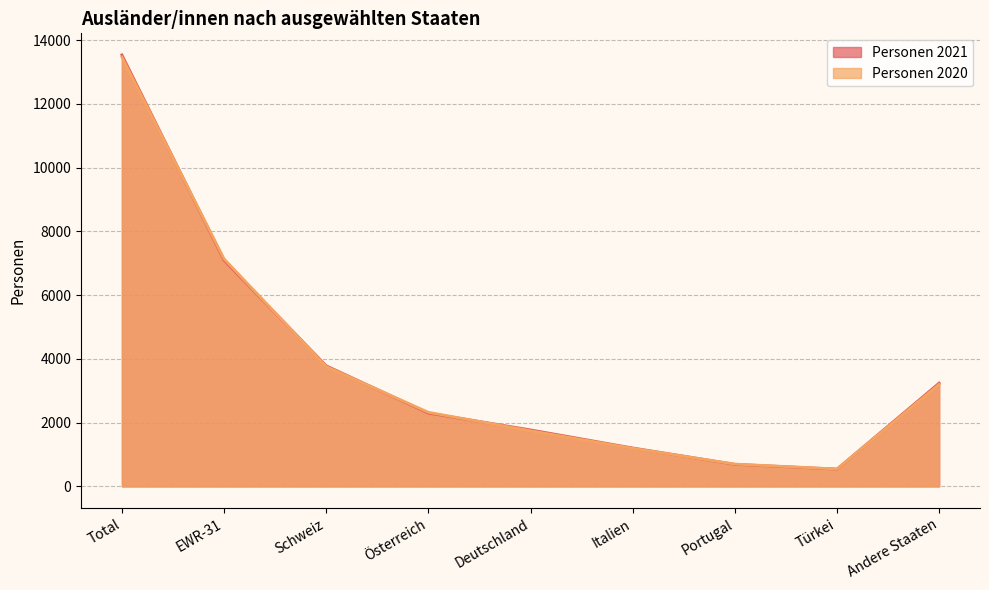

How many interior local valleys does the Personen 2020 series have?

1